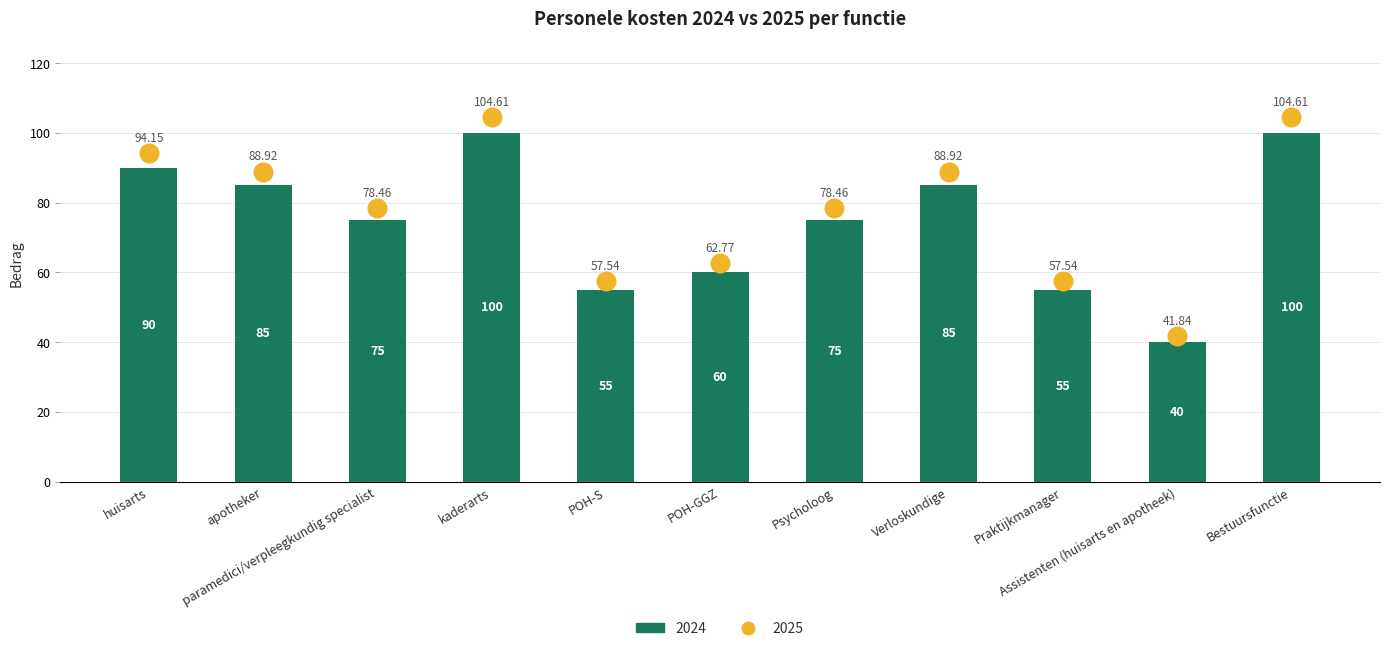

Is the value of 2024 at Praktijkmanager greater than the value of 2025 at POH-GGZ?

No